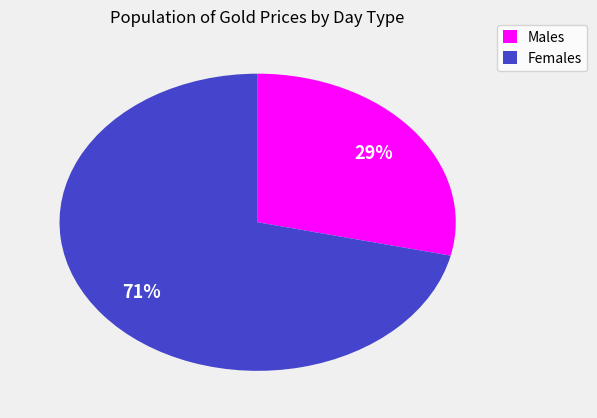

Combined, do Males and Females account for over 50%?

Yes